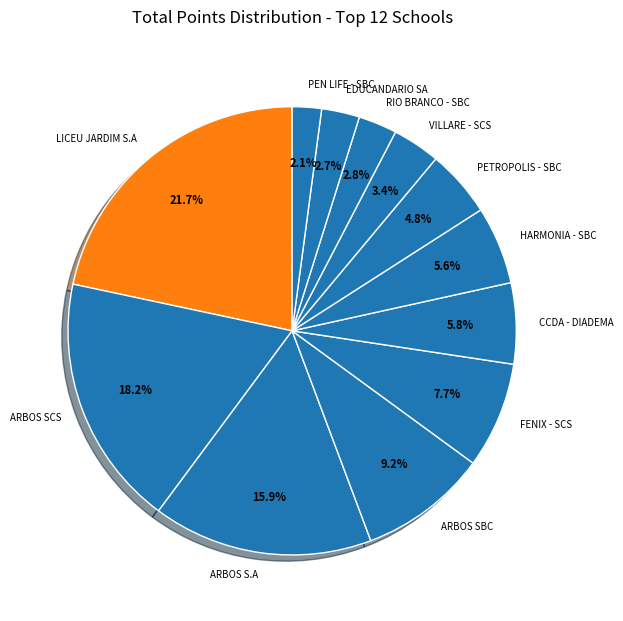

Is there any slice that represents more than half of the pie?

No